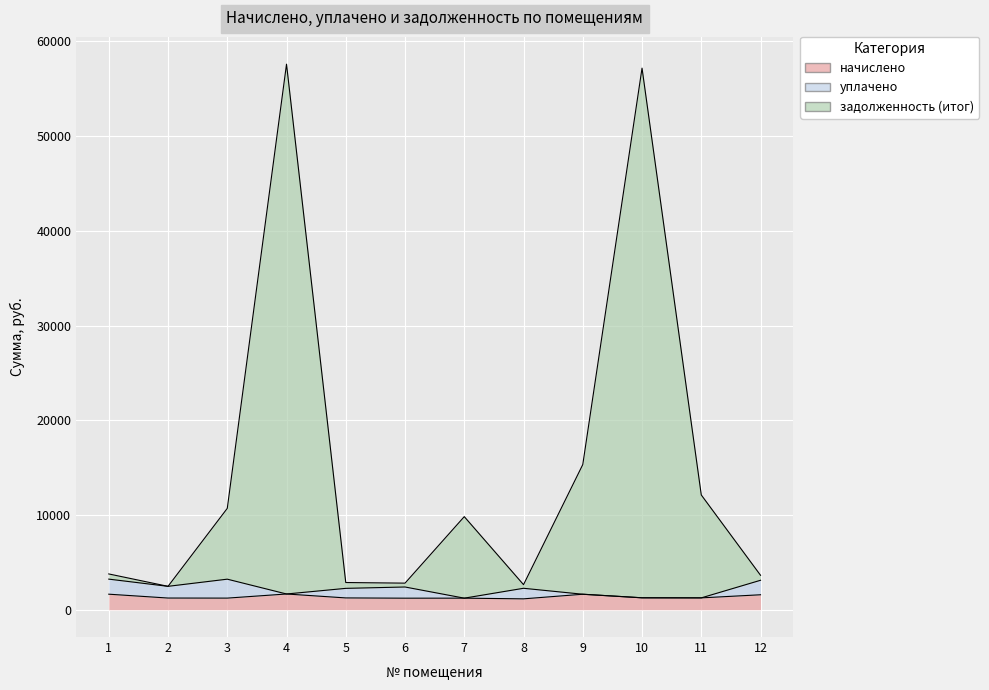

The value of начислено at 12 is 1581.5. True or false?

True